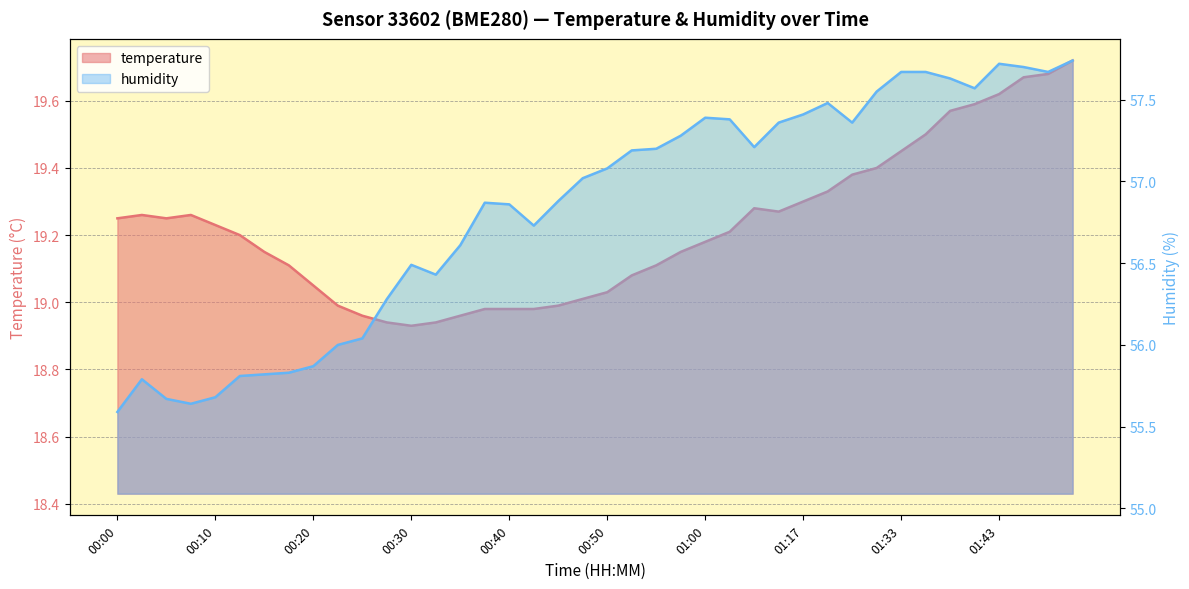

How many lines are shown in the chart?

2